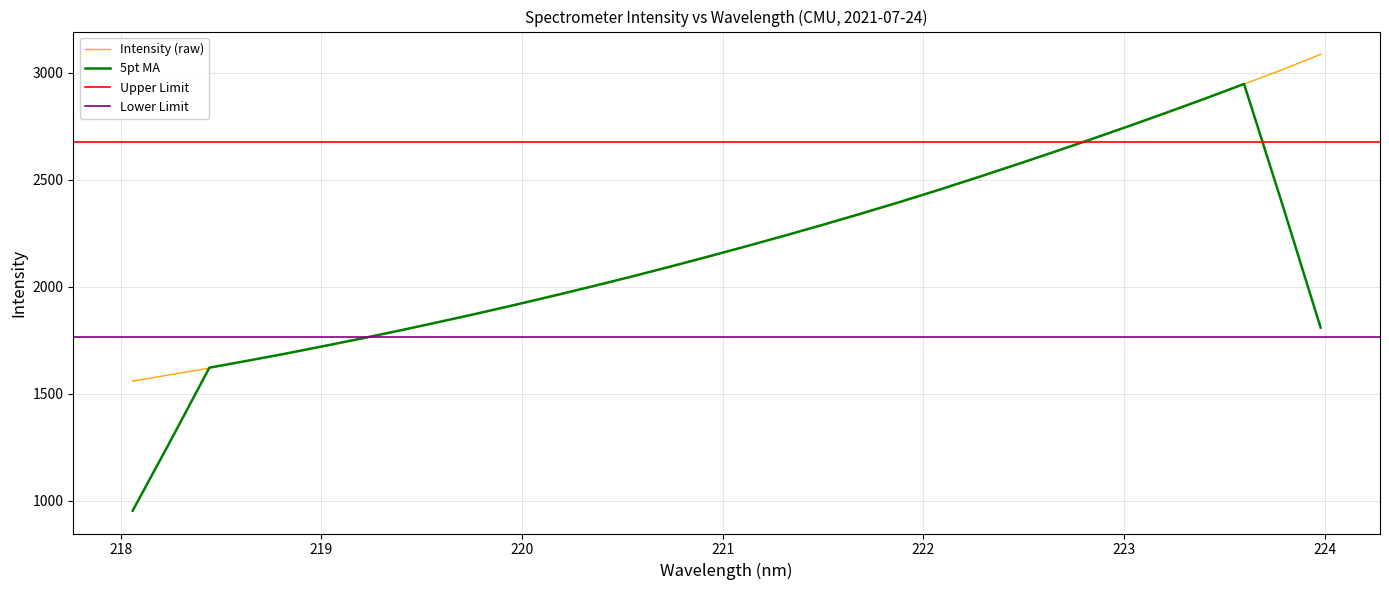

Reading right to left, what are all the values shown in this chart?

3085.6	3014.0	2946.3	2878.5	2812.8	2749.8	2688.0	2626.7	2566.2	2506.5	2450.7	2393.8	2338.2	2287.7	2238.9	2188.7	2138.1	2091.1	2046.1	2002.2	1956.8	1915.4	1874.5	1834.5	1796.8	1758.0	1721.0	1686.8	1654.7	1619.8	1589.6	1559.0